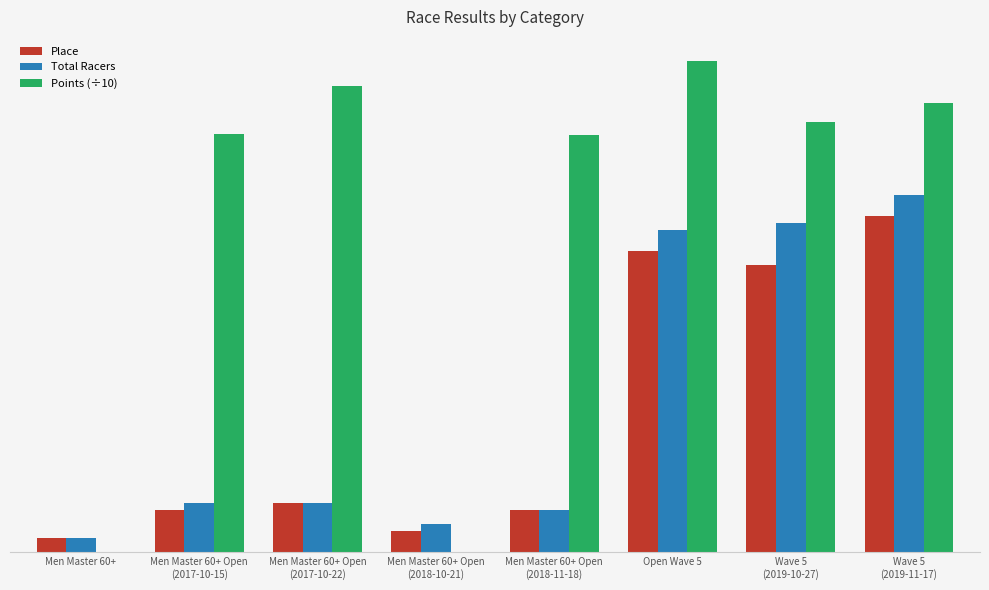

What is the difference between the highest and lowest values at Open Wave 5?

27.1